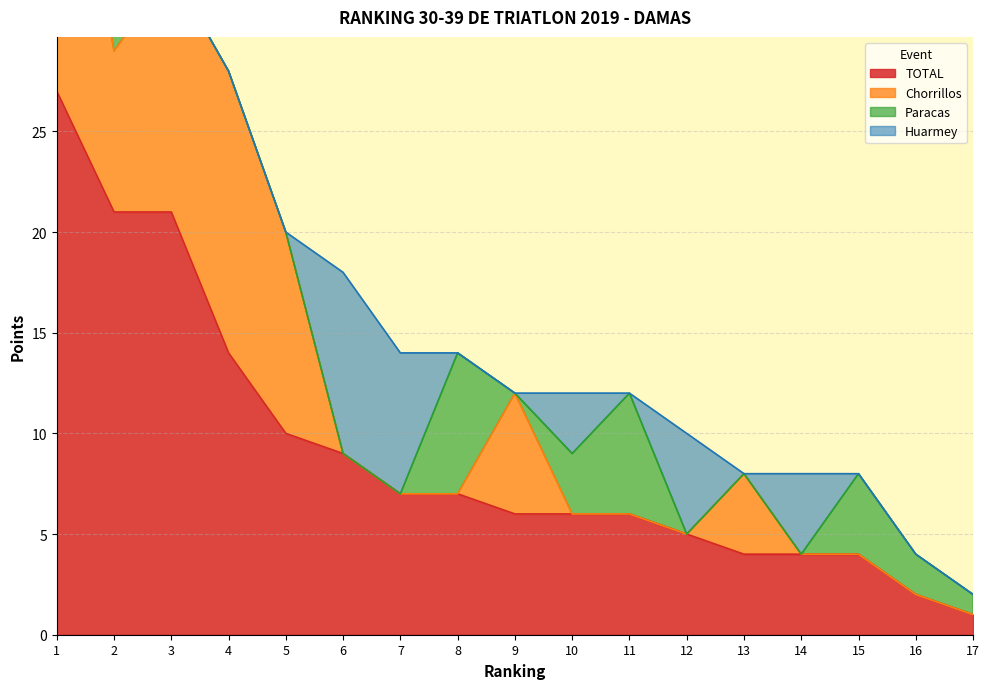

Is the value of Paracas at 11 greater than the value of Chorrillos at 10?

Yes